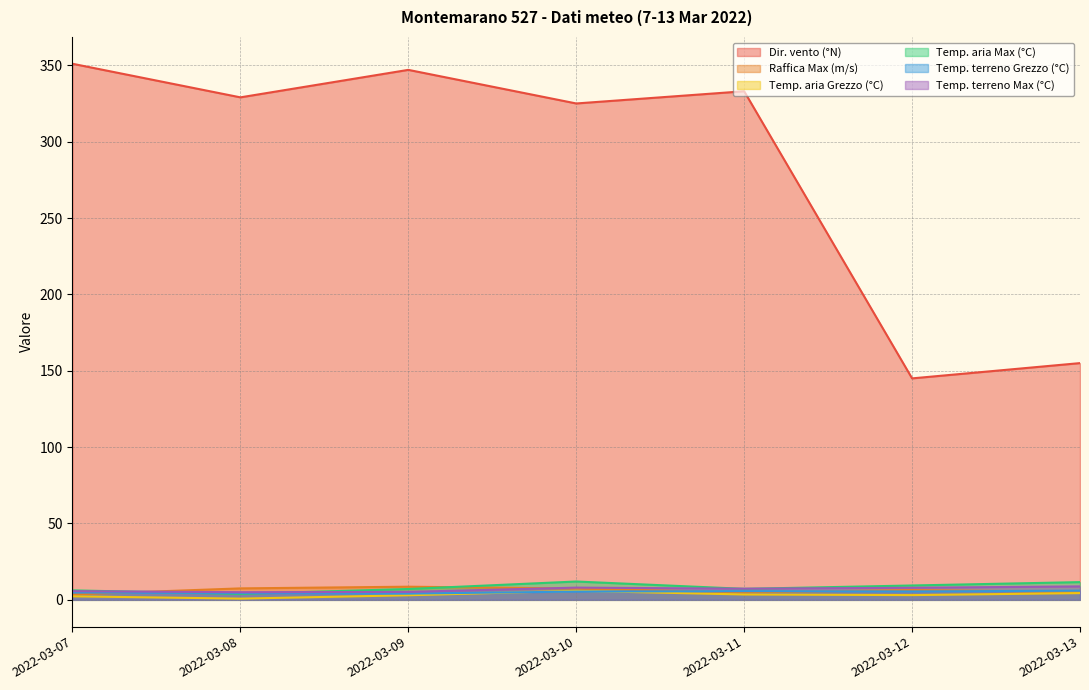

Which series has the largest total across all categories?

Dir. vento (°N)